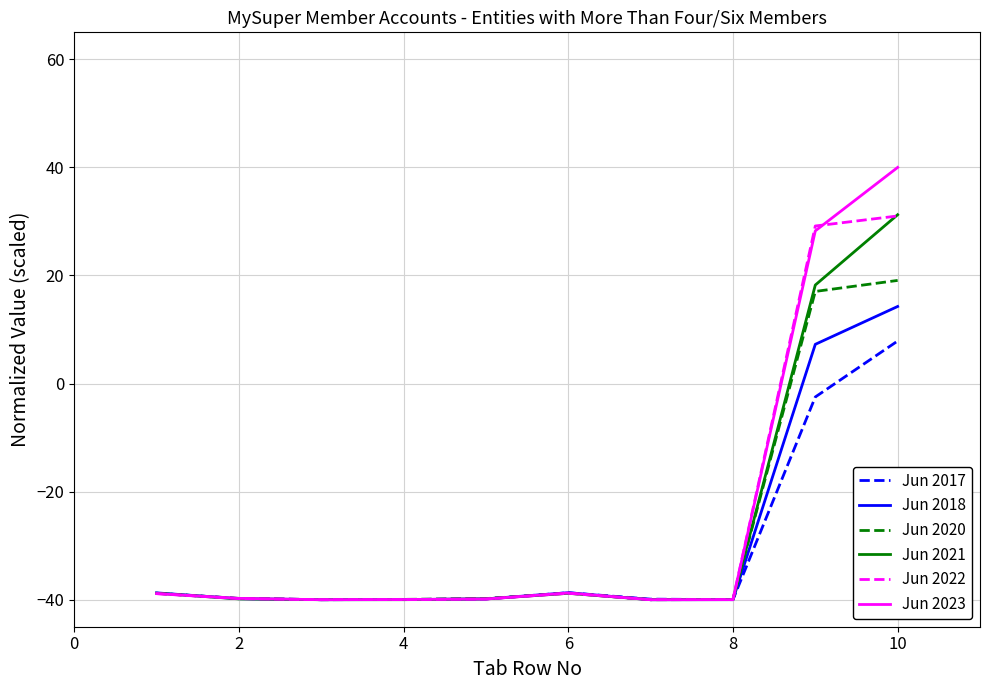

Which series has the widest spread of values?

Jun 2023